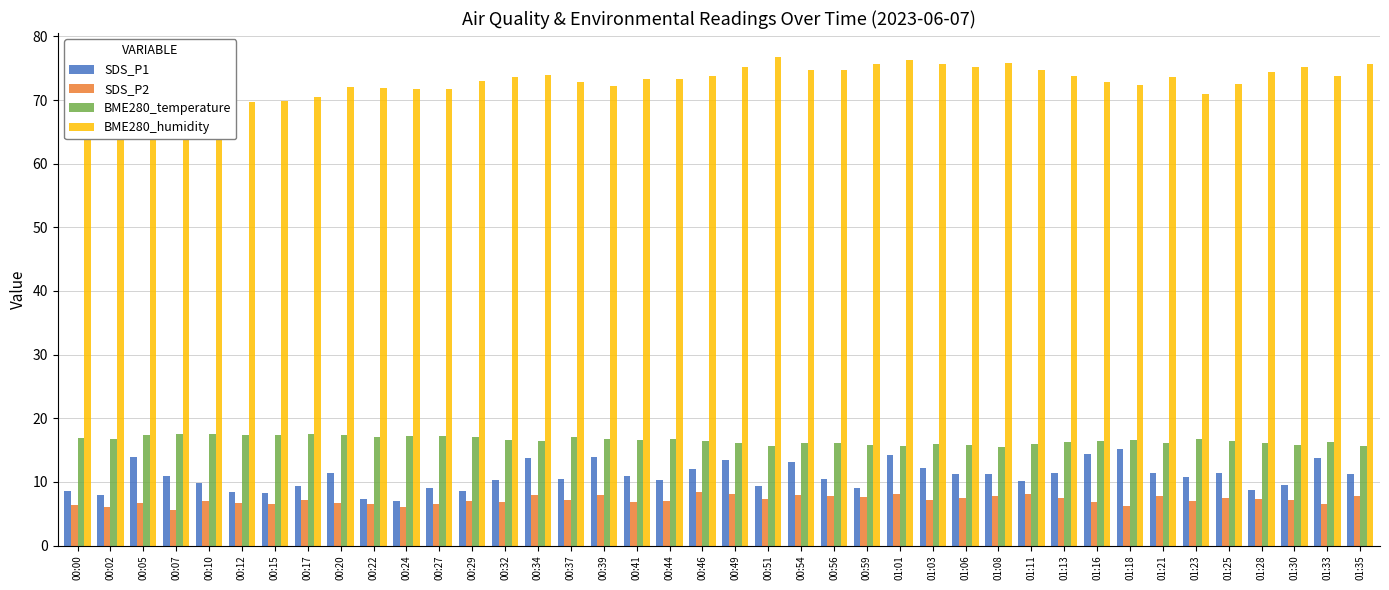

Rank the series at 00:32 from lowest to highest value.

SDS_P2, SDS_P1, BME280_temperature, BME280_humidity